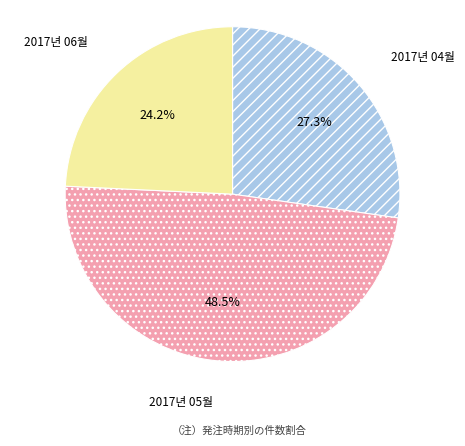

Is it true that 2017년 05월 is 58% of the pie?

False